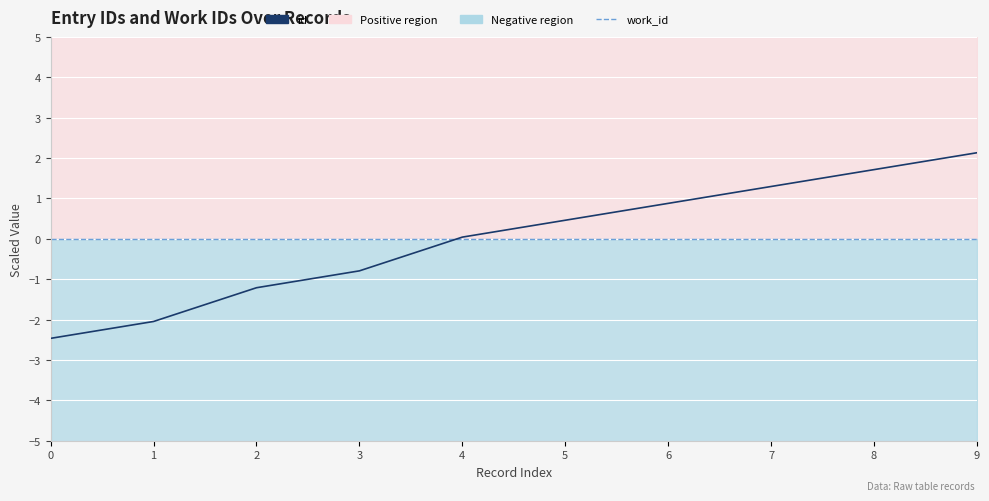

Rank the categories by work_id value from lowest to highest.

0, 1, 2, 3, 4, 5, 6, 7, 8, 9